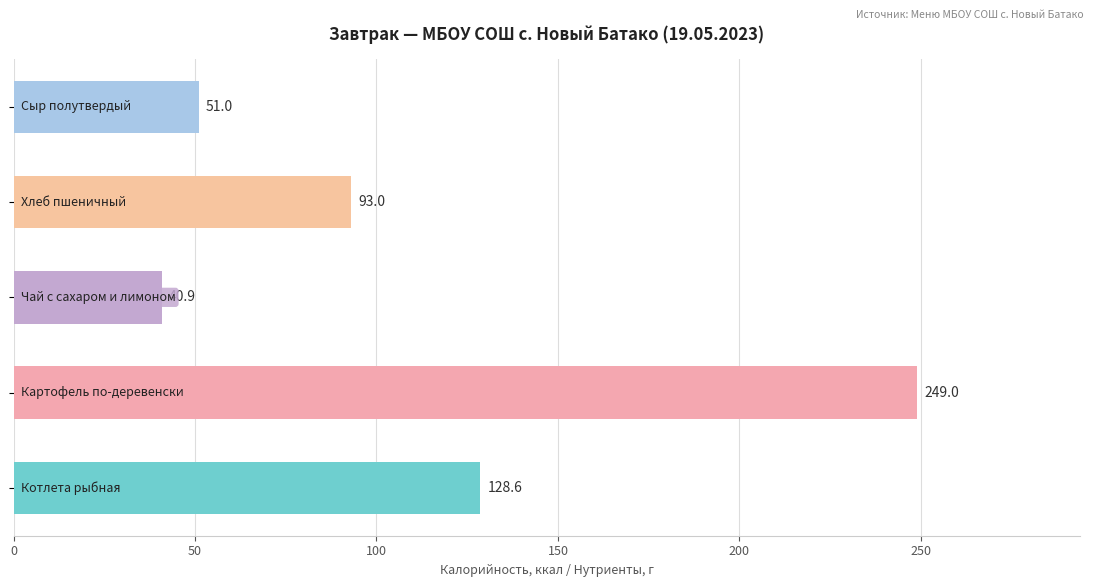

What is the minimum value shown in the chart?

40.9